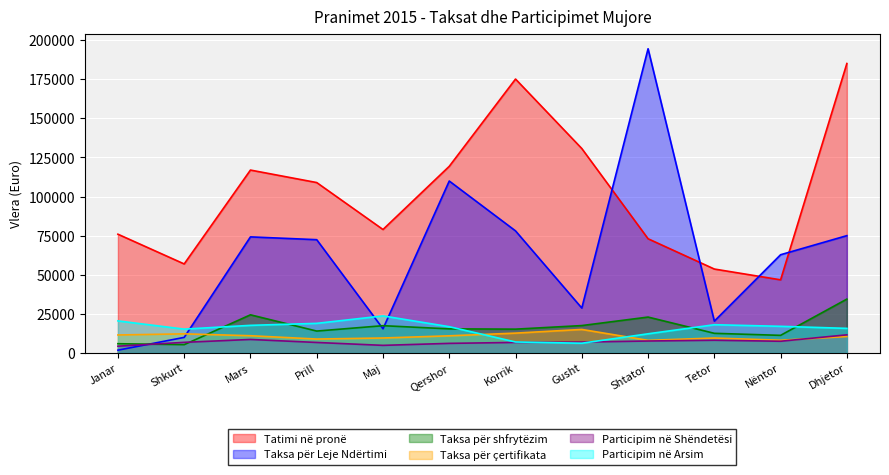

Between Korrik and Tetor, which series saw the biggest shift?

Tatimi në pronë